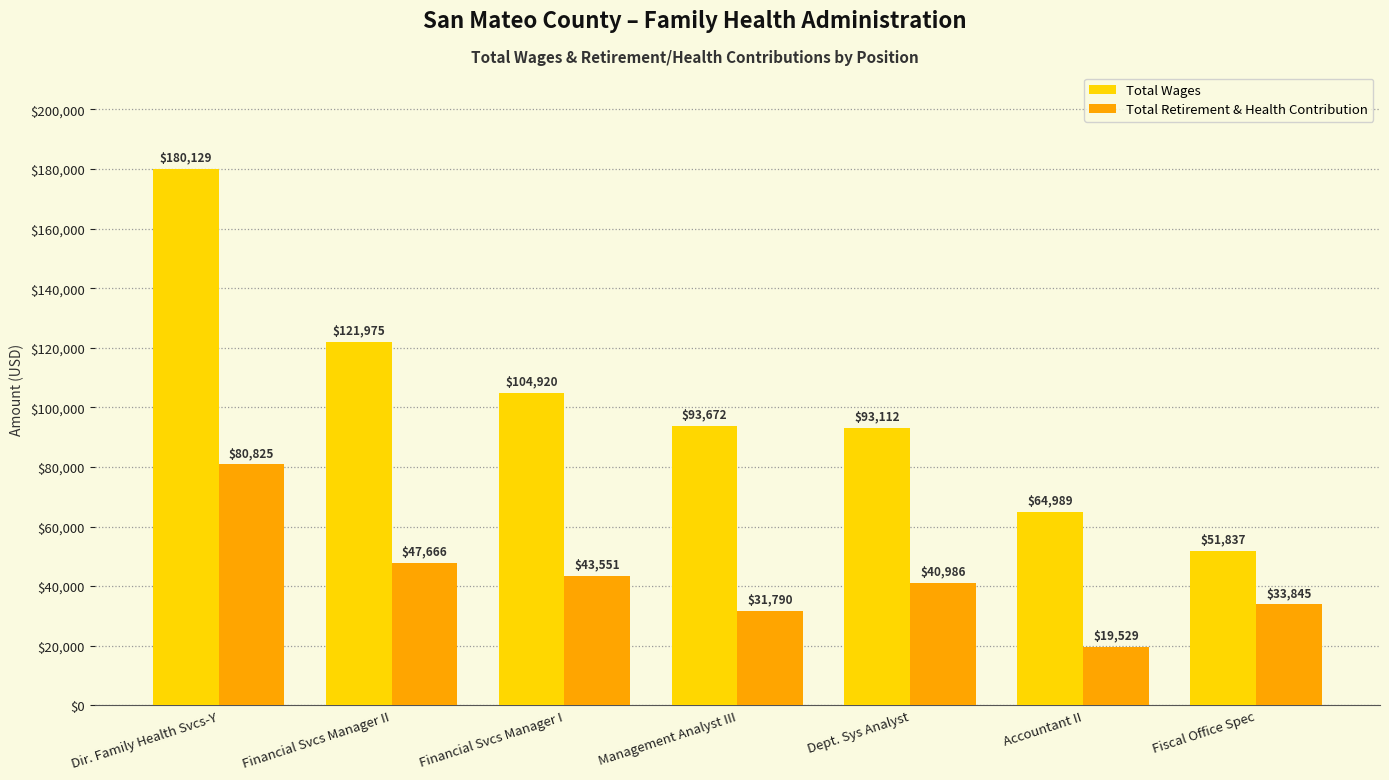

How many bars are there in total?

14